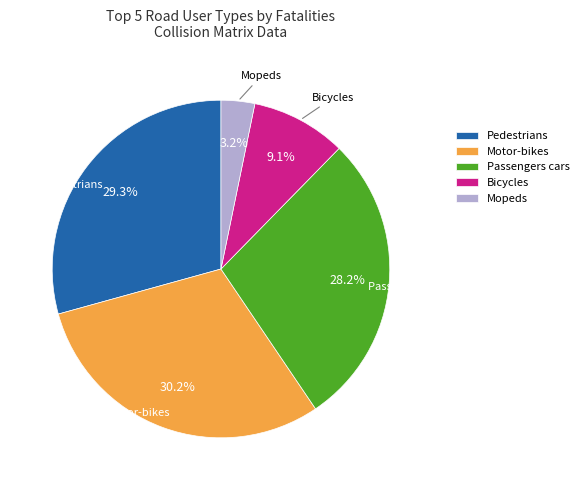

What is the largest slice in the pie chart?

Motor-bikes